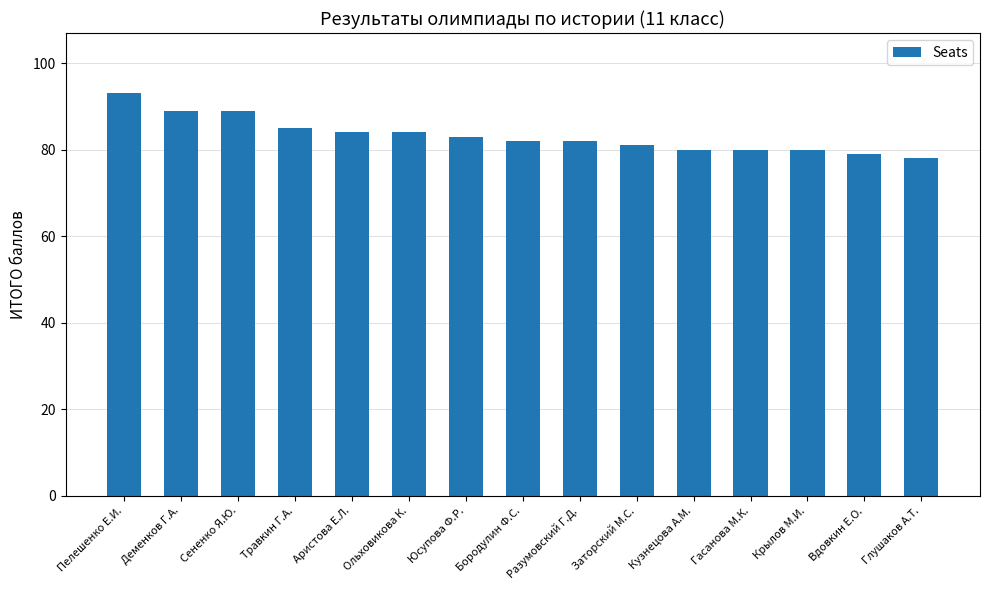

The chart shows a value of 131 at Гасанова М.К.. True or false?

False